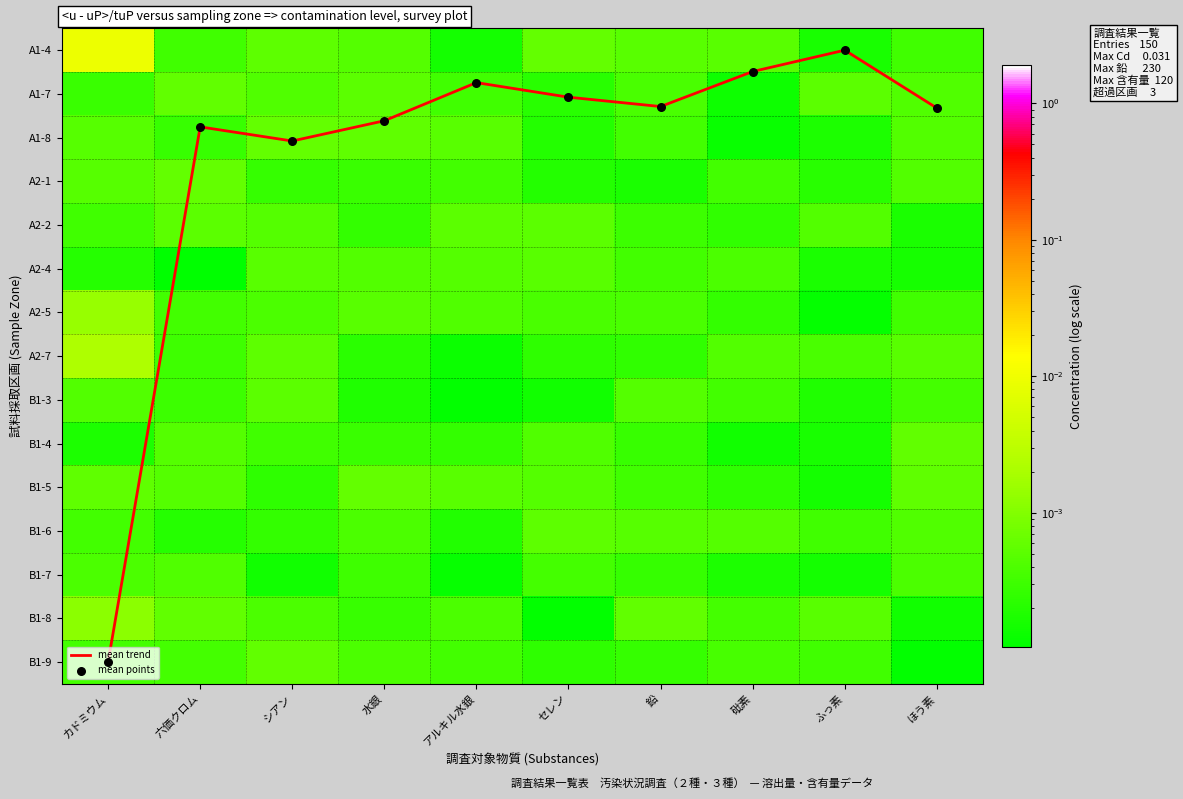

What is the average value of the mean points series?

2.4